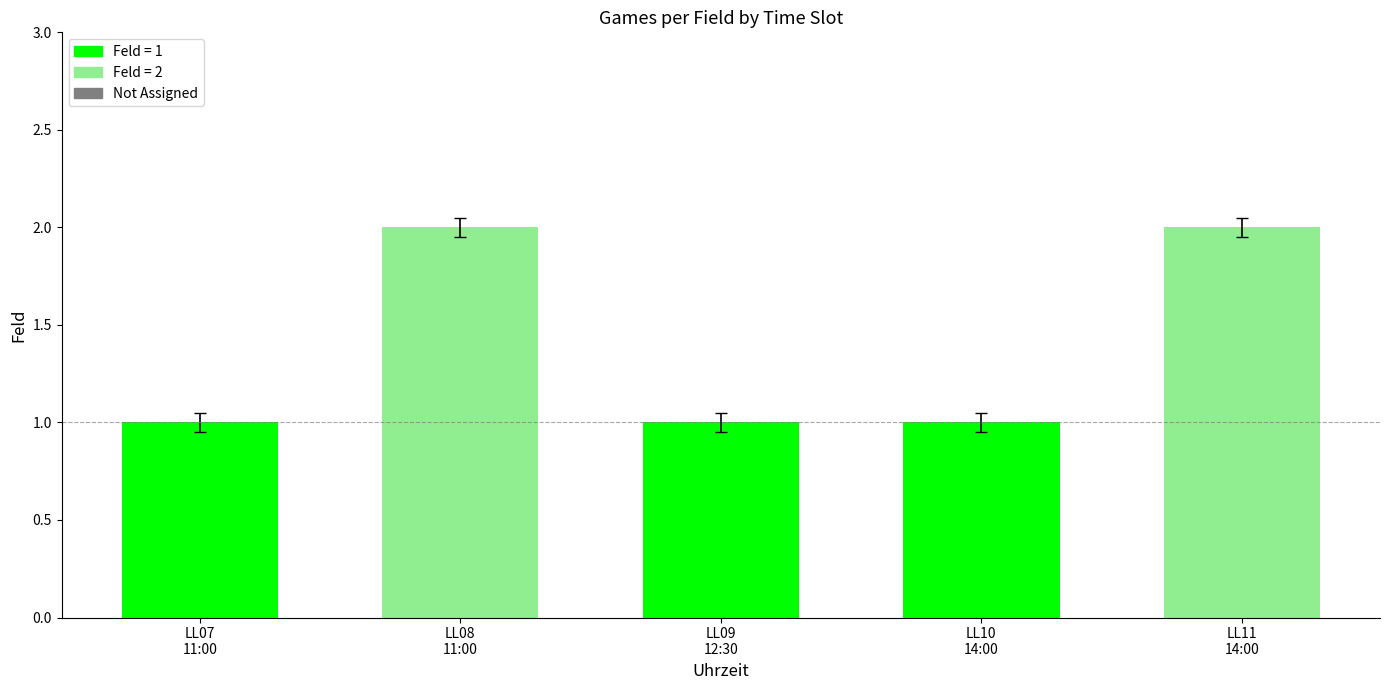

How many bars are there in total?

5